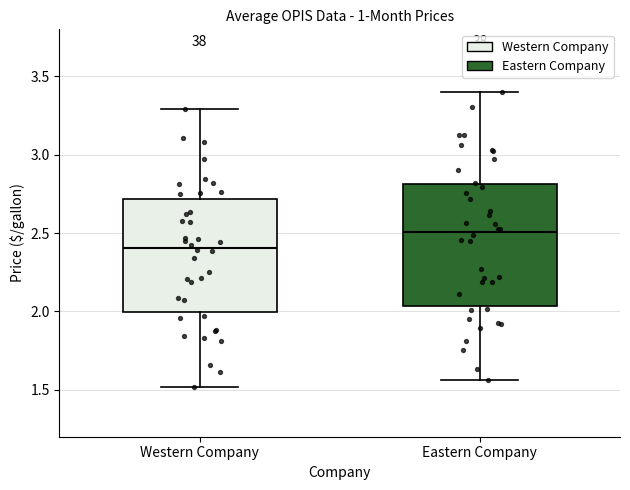

Reading left to right, read every box against the y-axis: the position of its median line, the range the box covers, and the ends of its whiskers. The values are not printed on the chart, so give them approximately, as read against the axis.

Western Company: median 2.40, box 2.00 to 2.70, whiskers 1.50 to 3.30
Eastern Company: median 2.50, box 2.05 to 2.80, whiskers 1.55 to 3.40